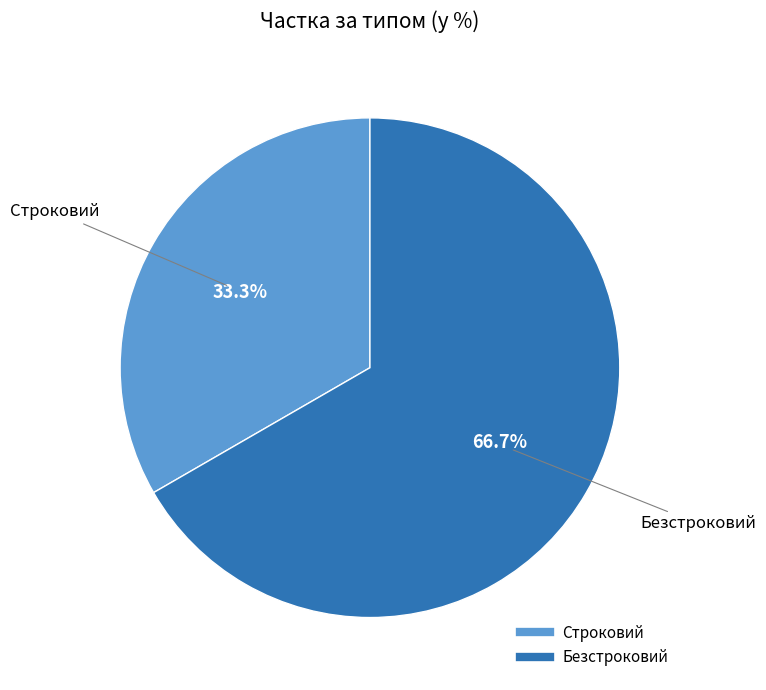

What is the ratio of the value at Строковий to the value at Безстроковий?

0.5